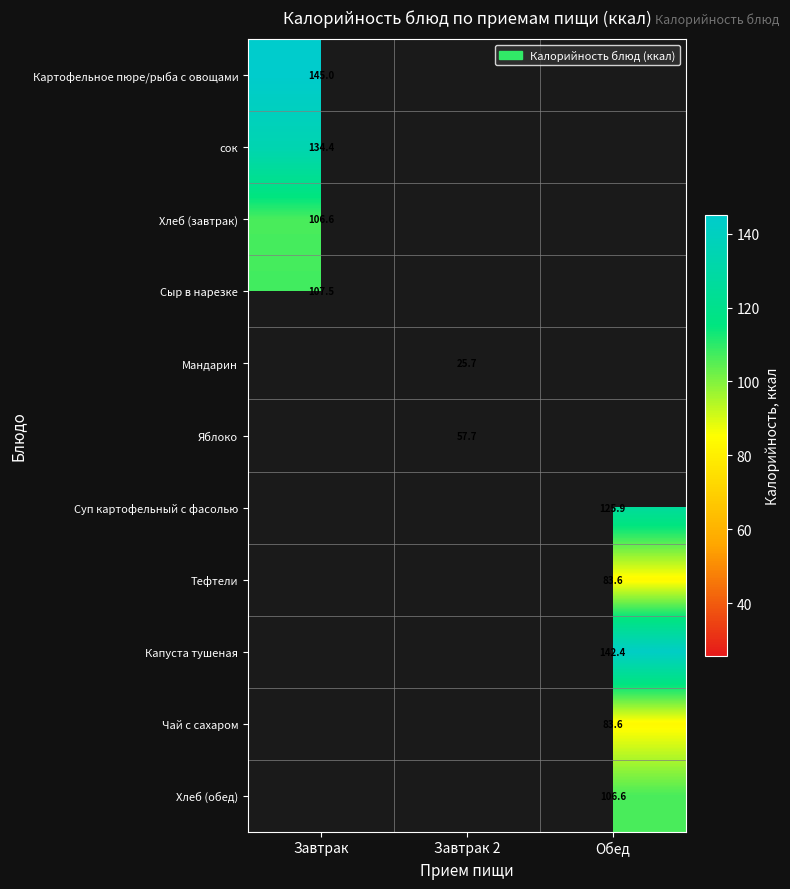

The value of Картофельное пюре/рыба с овощами at Завтрак is 226.0. True or false?

False